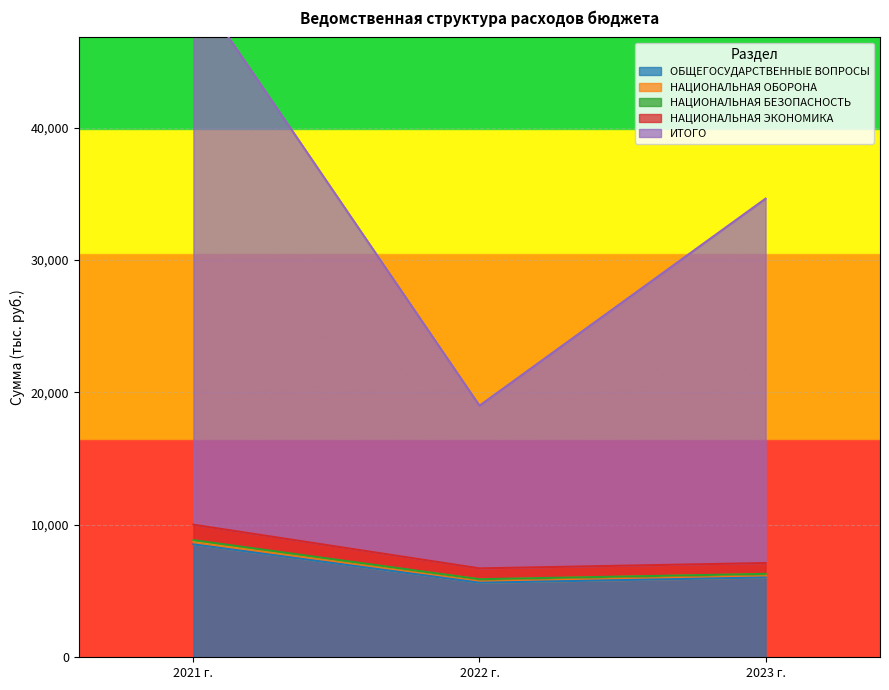

What is the lowest value of the ОБЩЕГОСУДАРСТВЕННЫЕ ВОПРОСЫ series?

5633.2